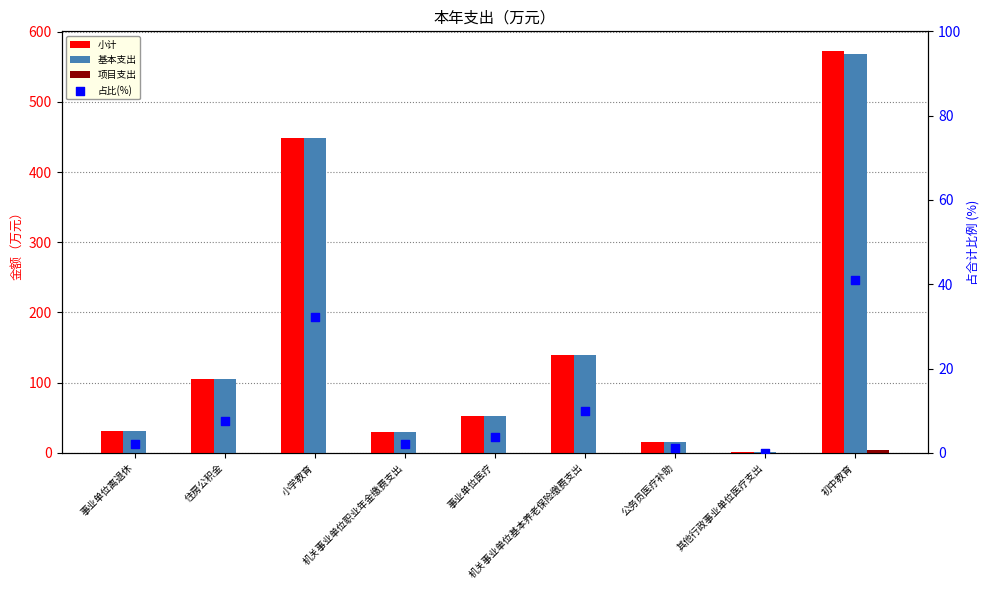

Which series contains the highest Y value?

小计